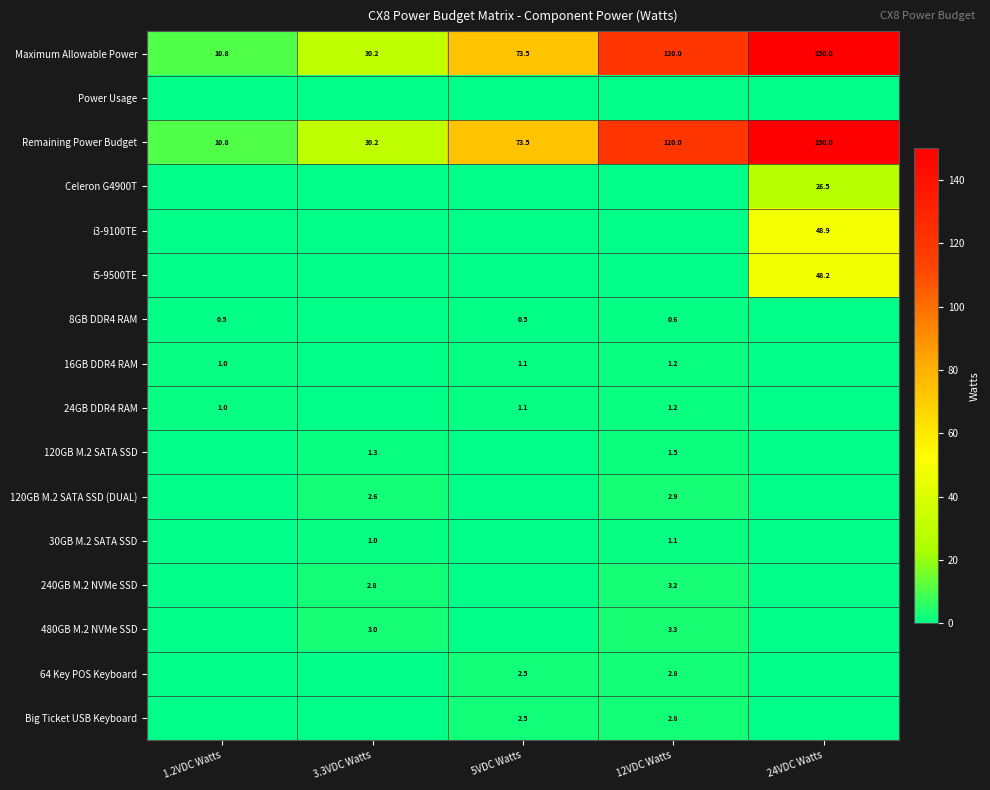

Is it true that 24GB DDR4 RAM equals 1.1 at 5VDC Watts?

True